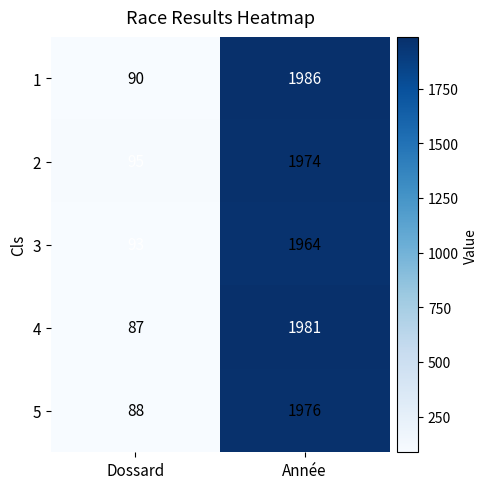

Which label corresponds to the smallest value in the chart?

Dossard